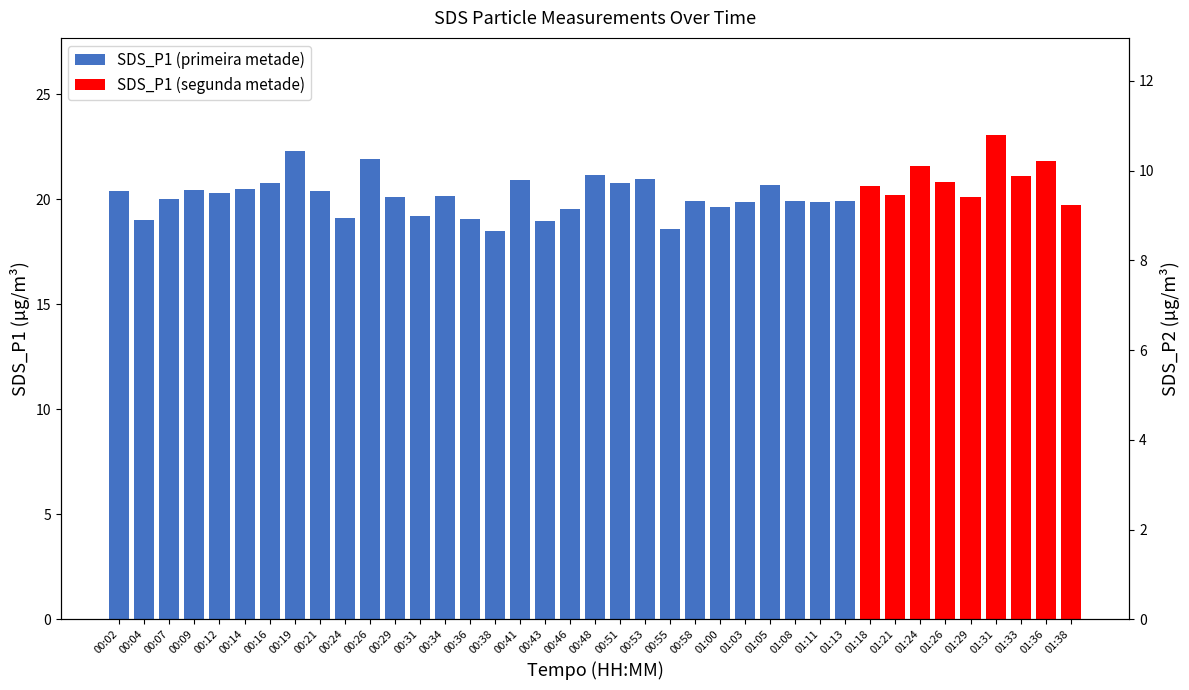

At which label is the value closest to 10?

01:31